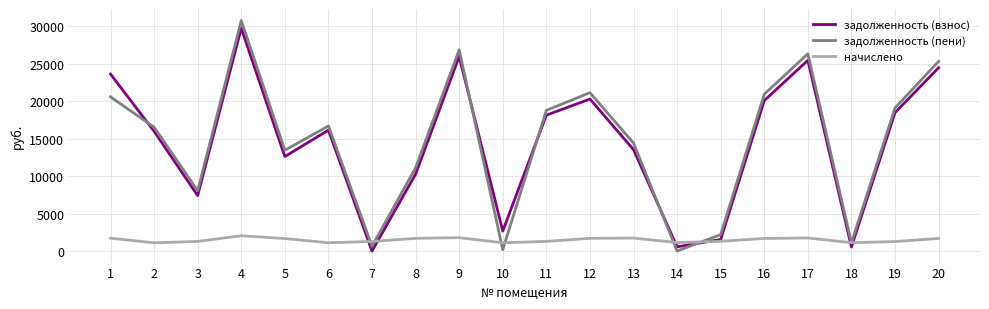

Where is the first local maximum for задолженность (взнос)?

4